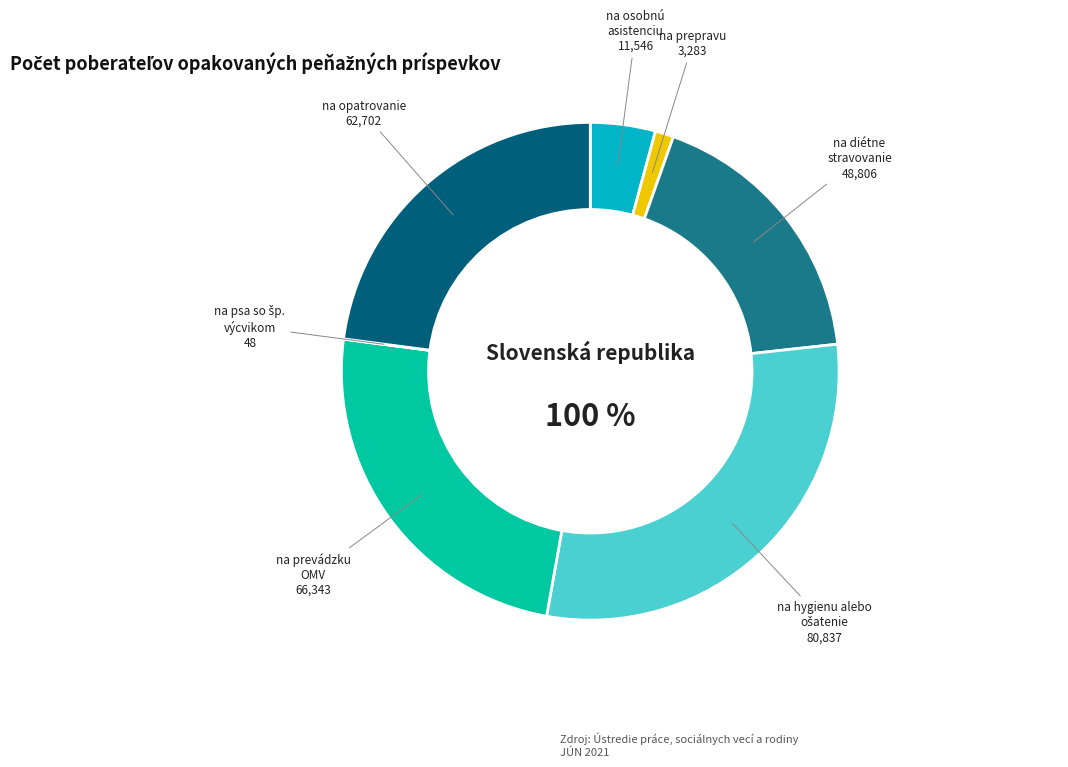

To the nearest percent, what is the difference between the largest and smallest slice percentages?

30%